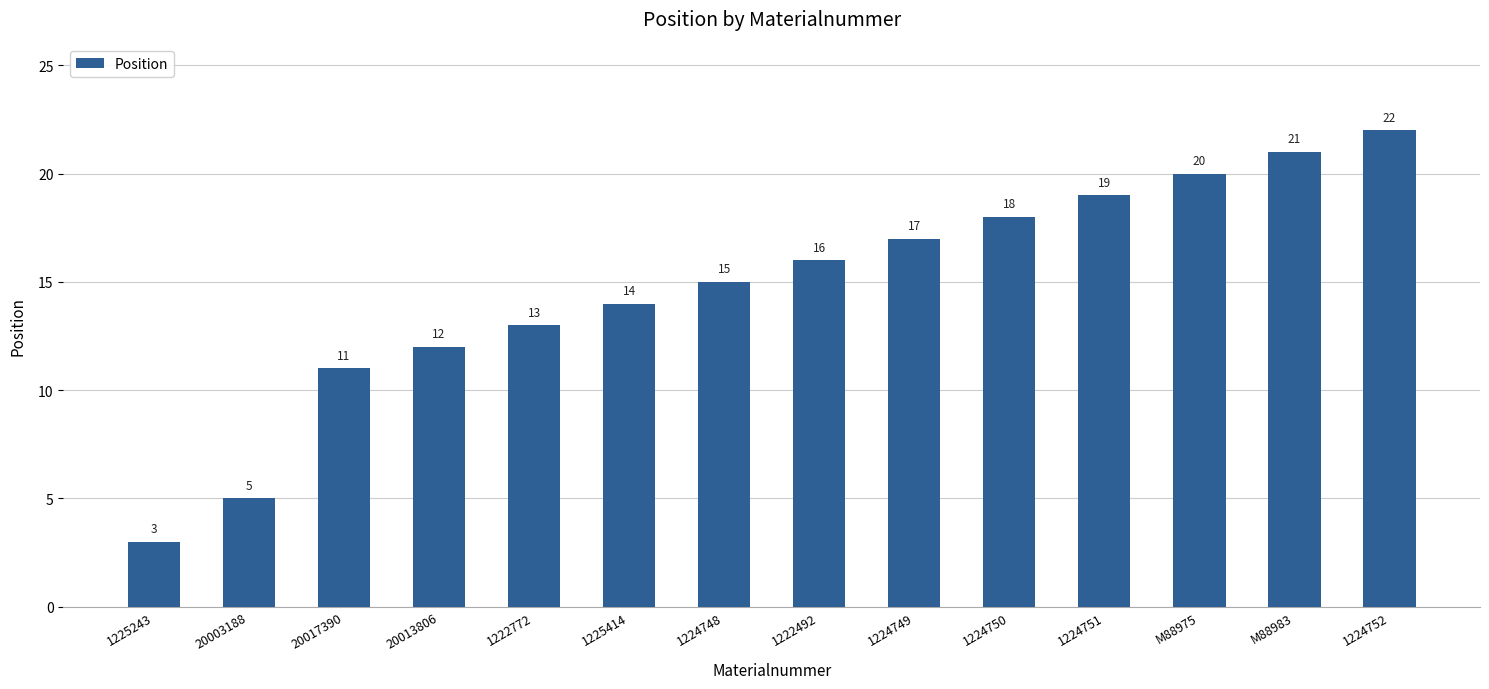

What is the difference between the maximum and minimum values?

19